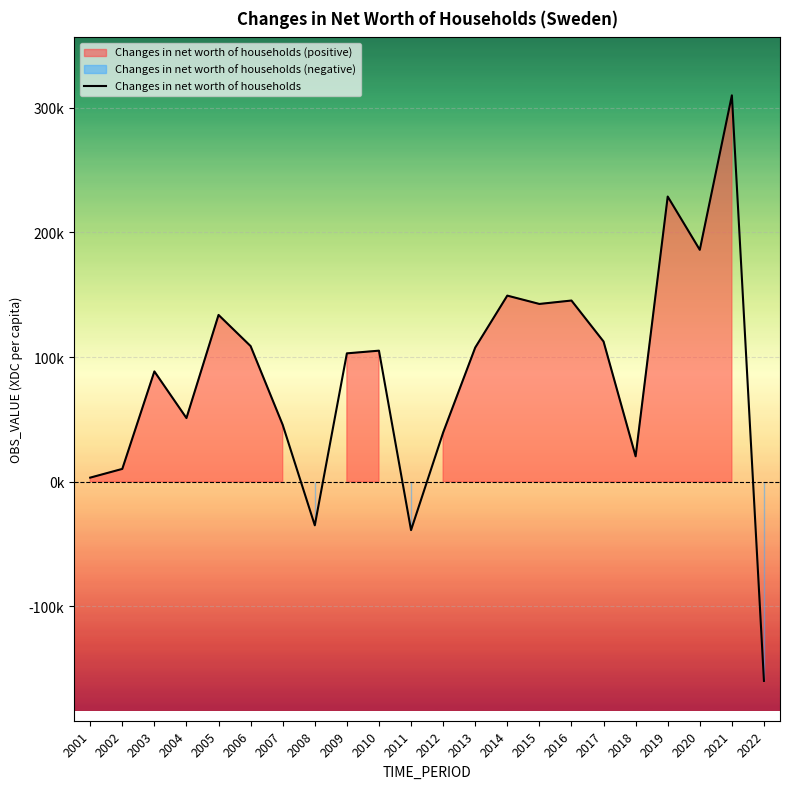

List the labels in order of value, largest first.

2021, 2019, 2020, 2014, 2016, 2015, 2005, 2017, 2006, 2013, 2010, 2009, 2003, 2004, 2007, 2012, 2018, 2002, 2001, 2008, 2011, 2022